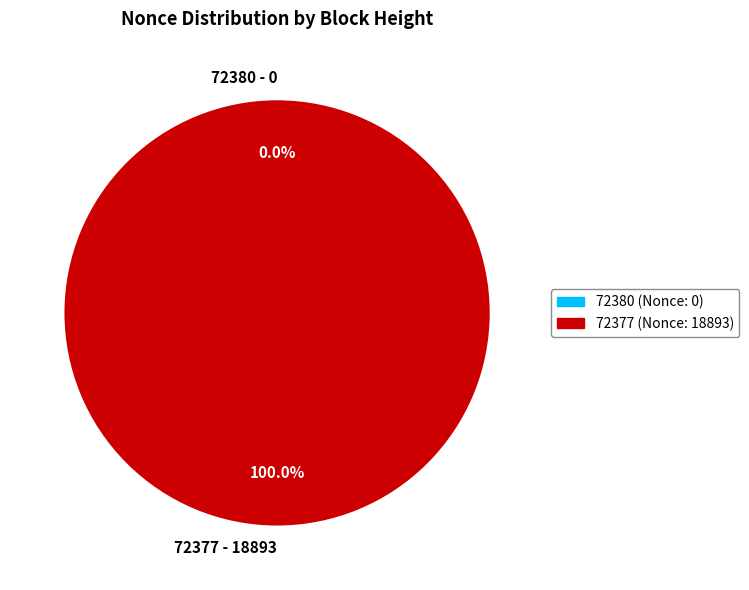

Rank the categories by value from lowest to highest.

72380, 72377